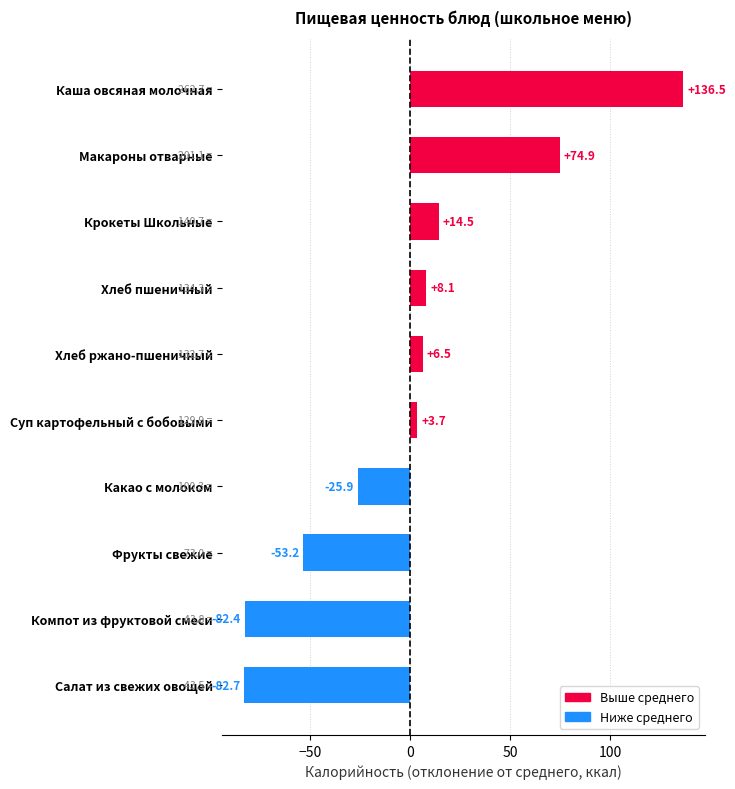

Which has a higher value, Фрукты свежие or Макароны отварные?

Макароны отварные